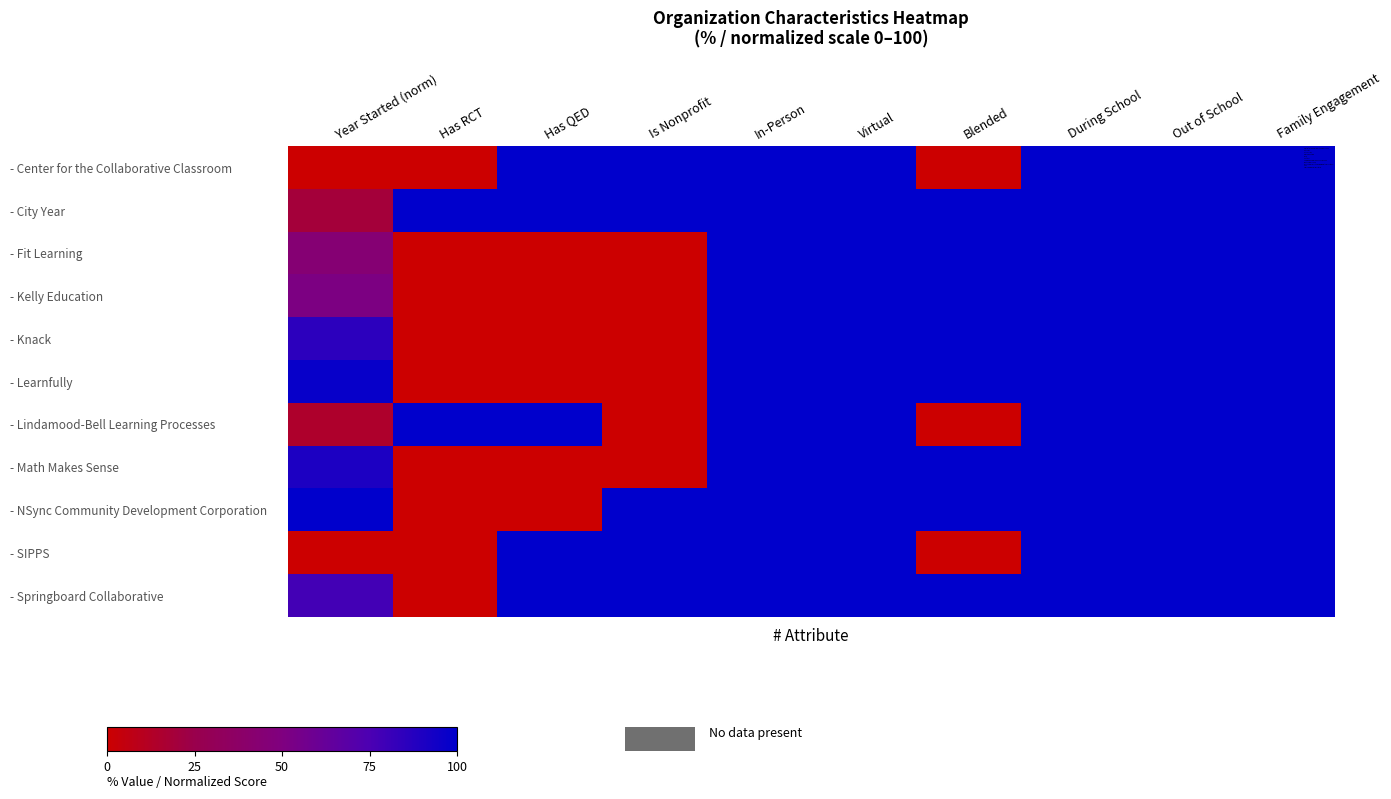

Which has a higher value, Family Engagement or Has RCT?

Family Engagement